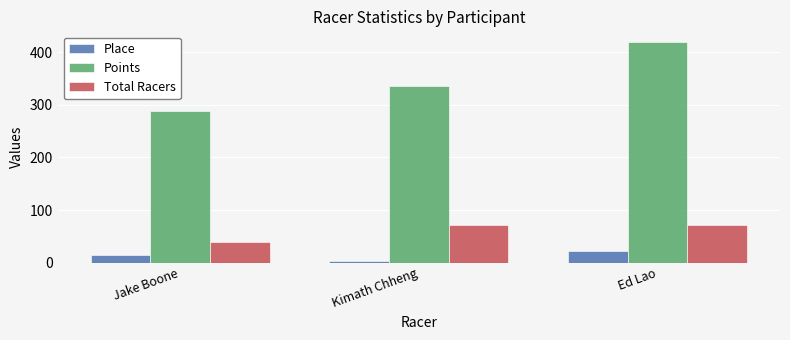

The Points series shows 288.4 at Jake Boone. True or false?

True